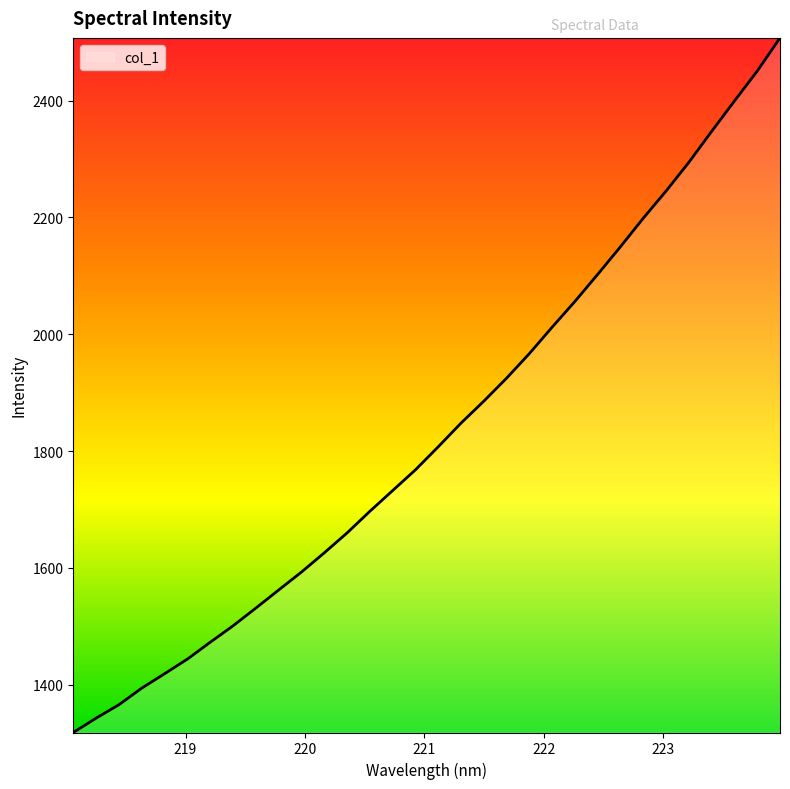

What is the difference between the maximum and minimum values?

1189.8